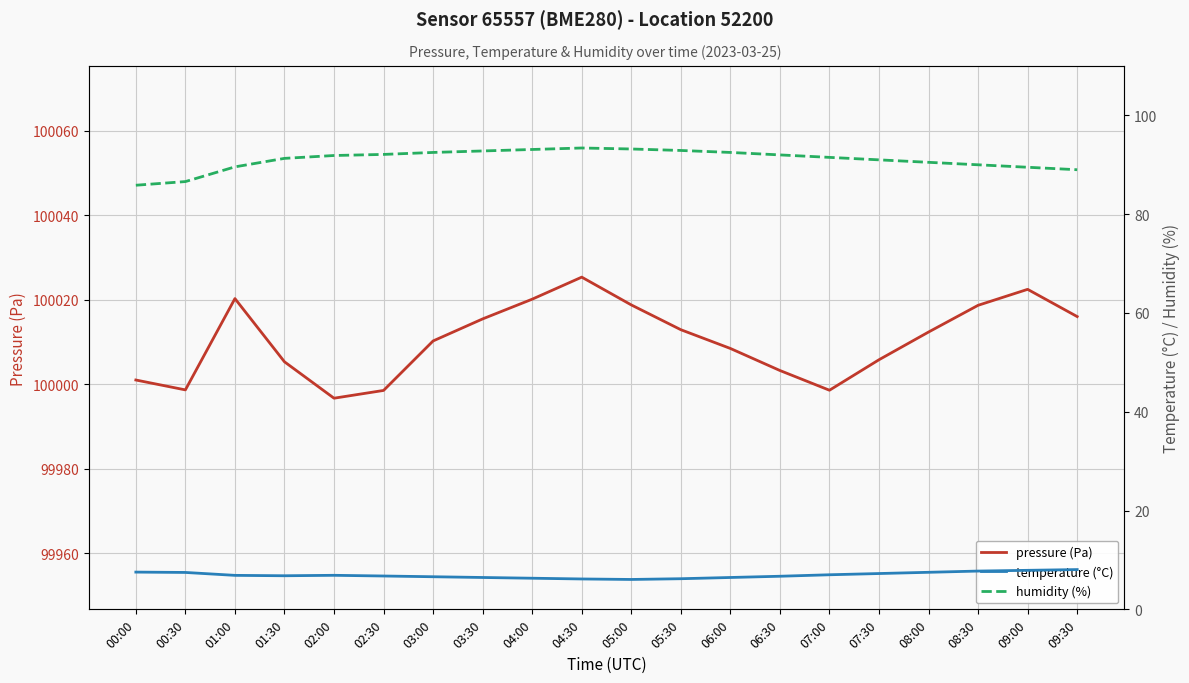

How many data points in humidity (%) are less than 91?

7